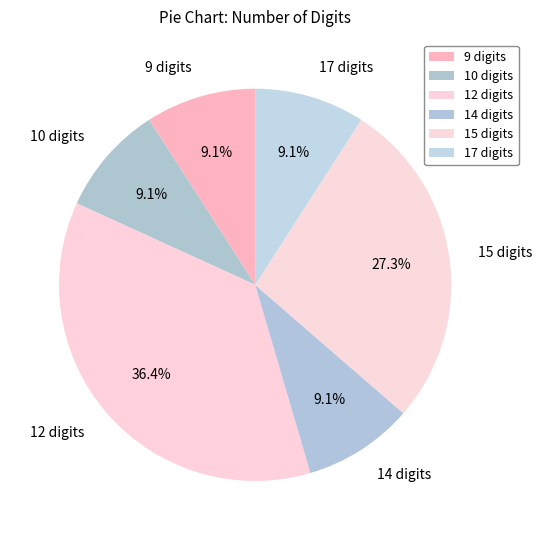

Count the number of slices in the pie.

6